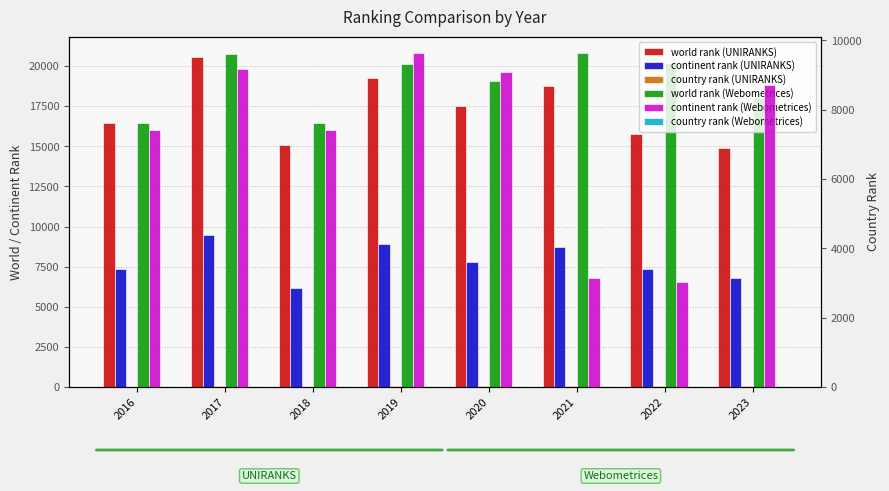

List the labels in order of country rank (UNIRANKS) value, largest first.

2017, 2019, 2021, 2020, 2022, 2023, 2016, 2018